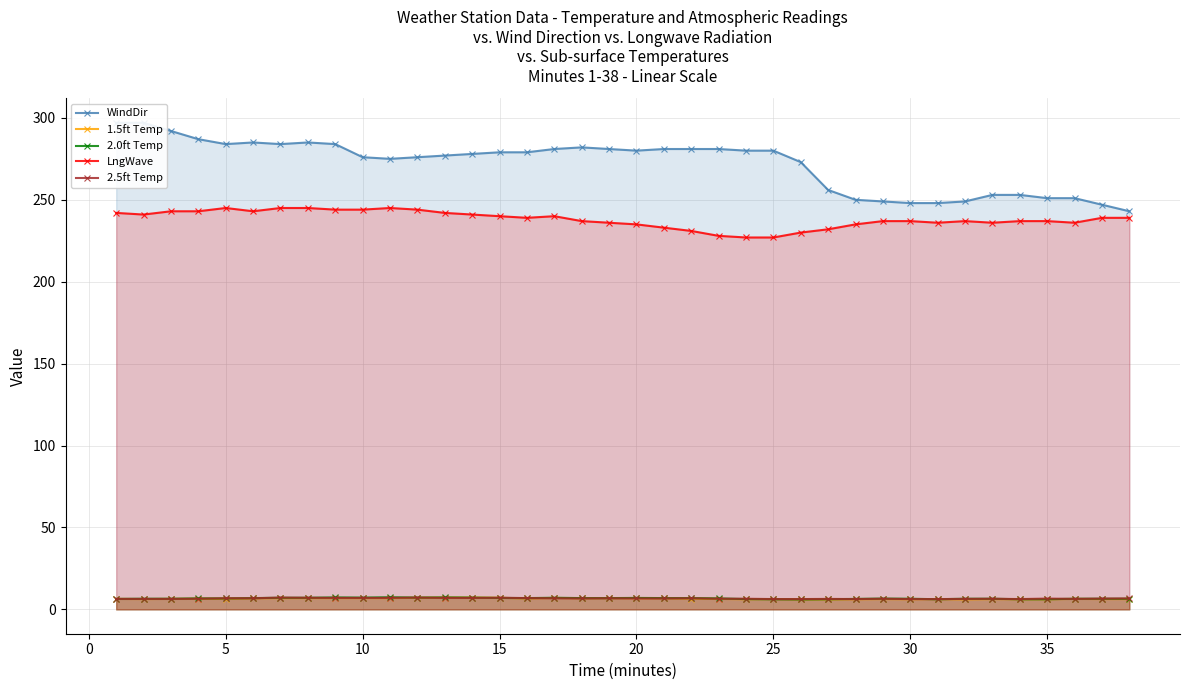

Rank the series at 35 from highest to lowest value.

WindDir, LngWave, 2.0ft Temp, 2.5ft Temp, 1.5ft Temp